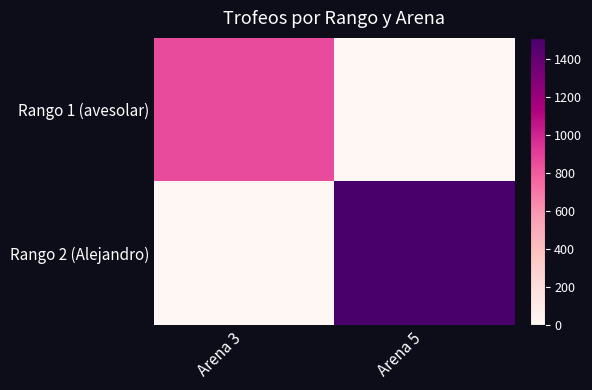

At how many categories does at least one series exceed 884?

1